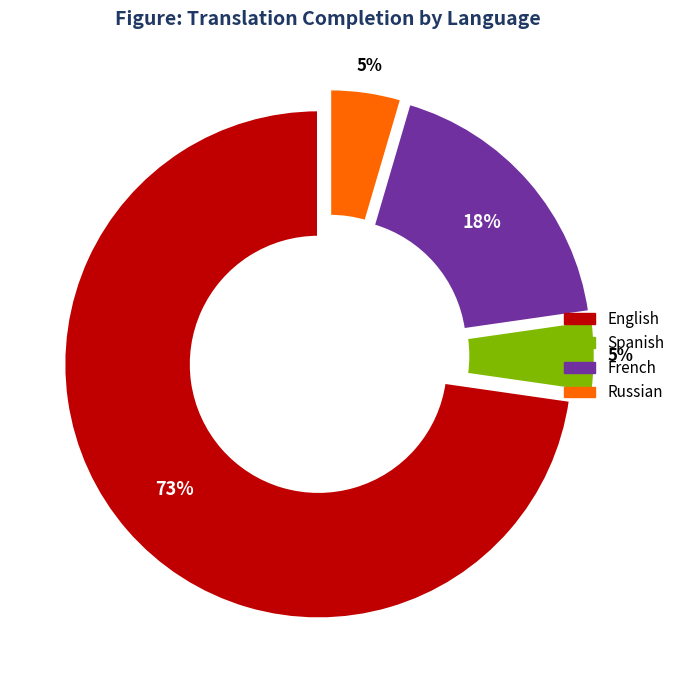

Is there any slice that represents more than half of the pie?

Yes